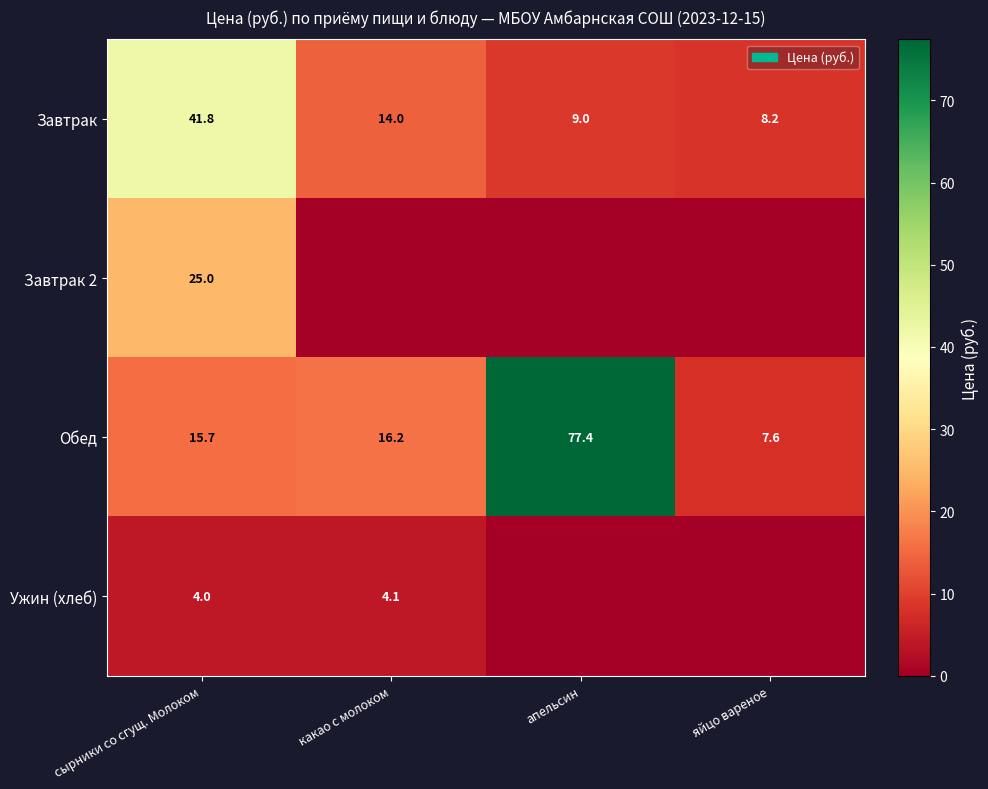

True or false: Завтрак has a value of 5.6 at яйцо вареное.

False